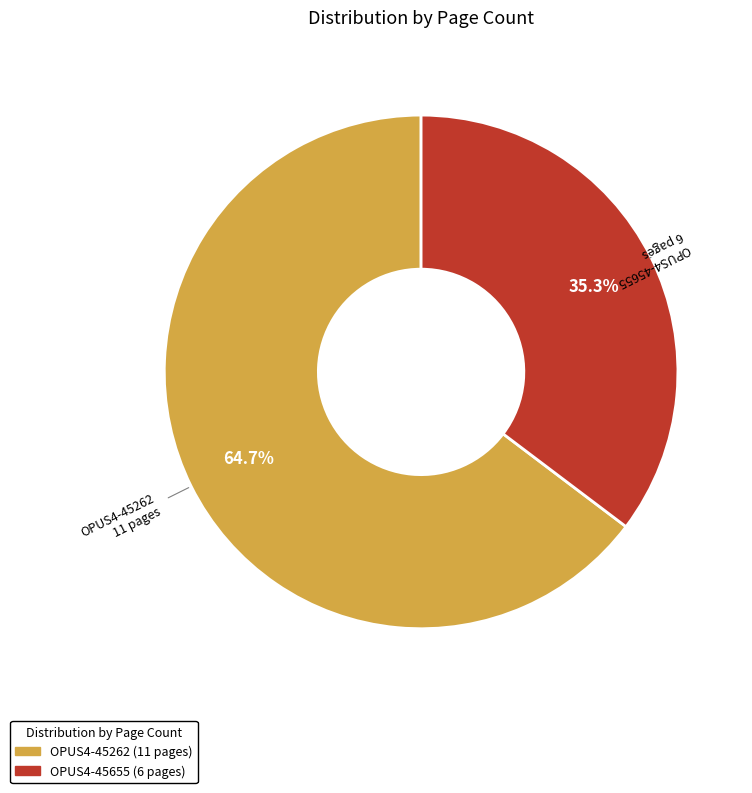

Which slice is the largest?

OPUS4-45262